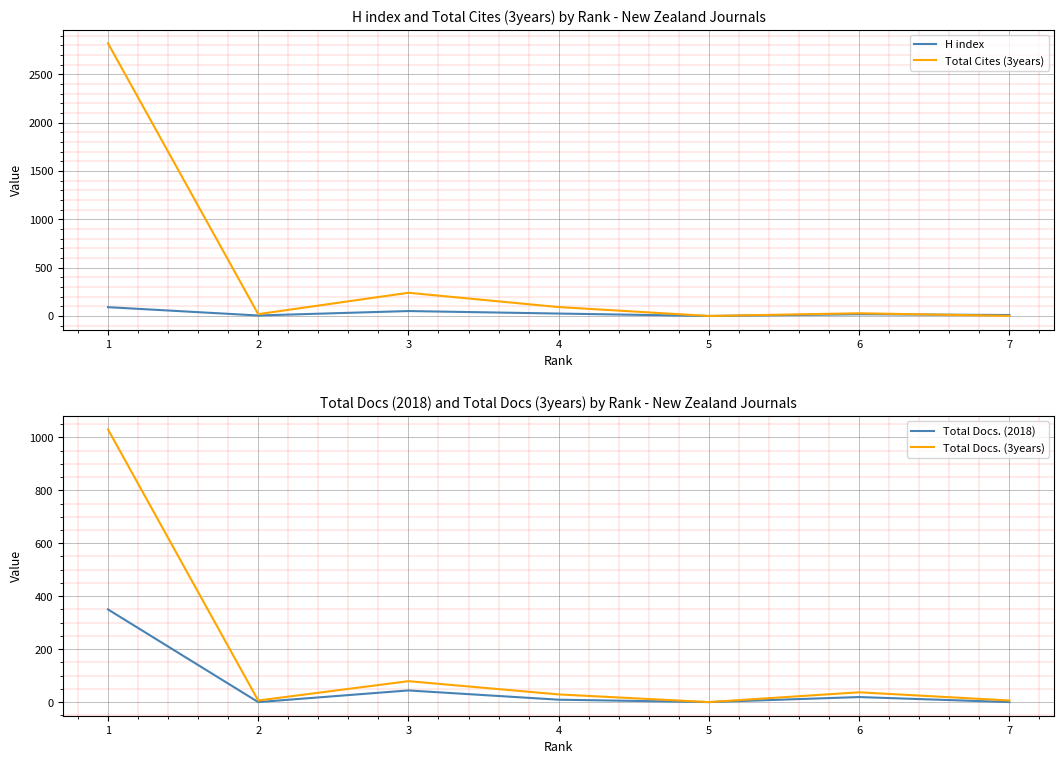

What is the difference between the Total Docs. (3years) values at 3 and 5?

79